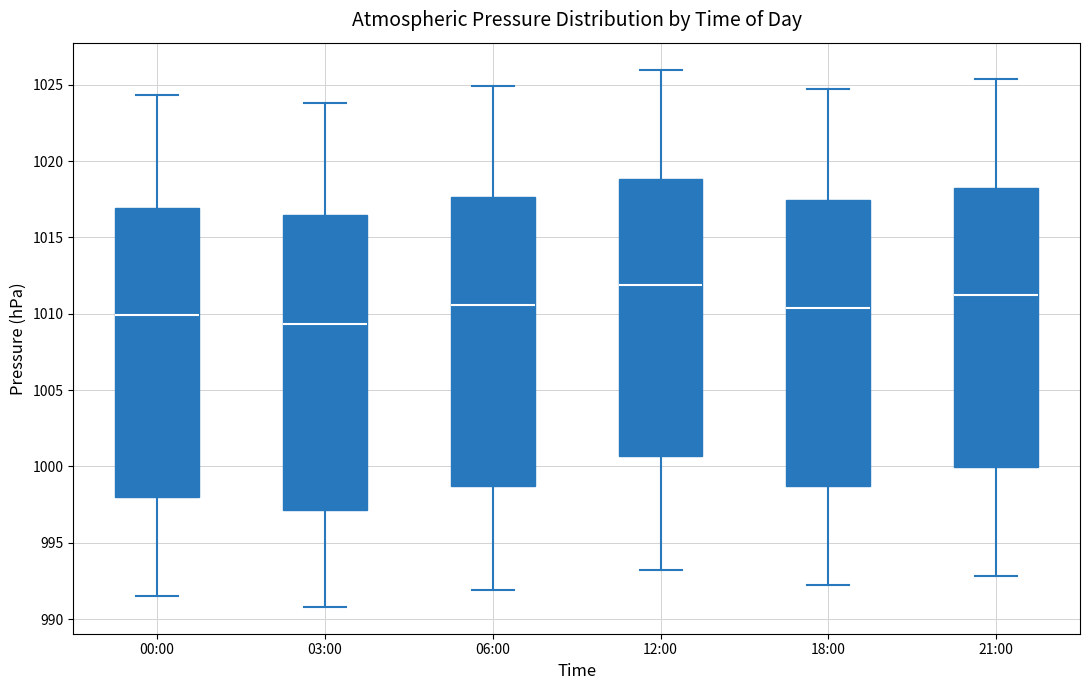

Where is the lower edge of the box for 12:00 on the y-axis? The values are not printed on the chart, so give them approximately, as read against the axis.

1000.5